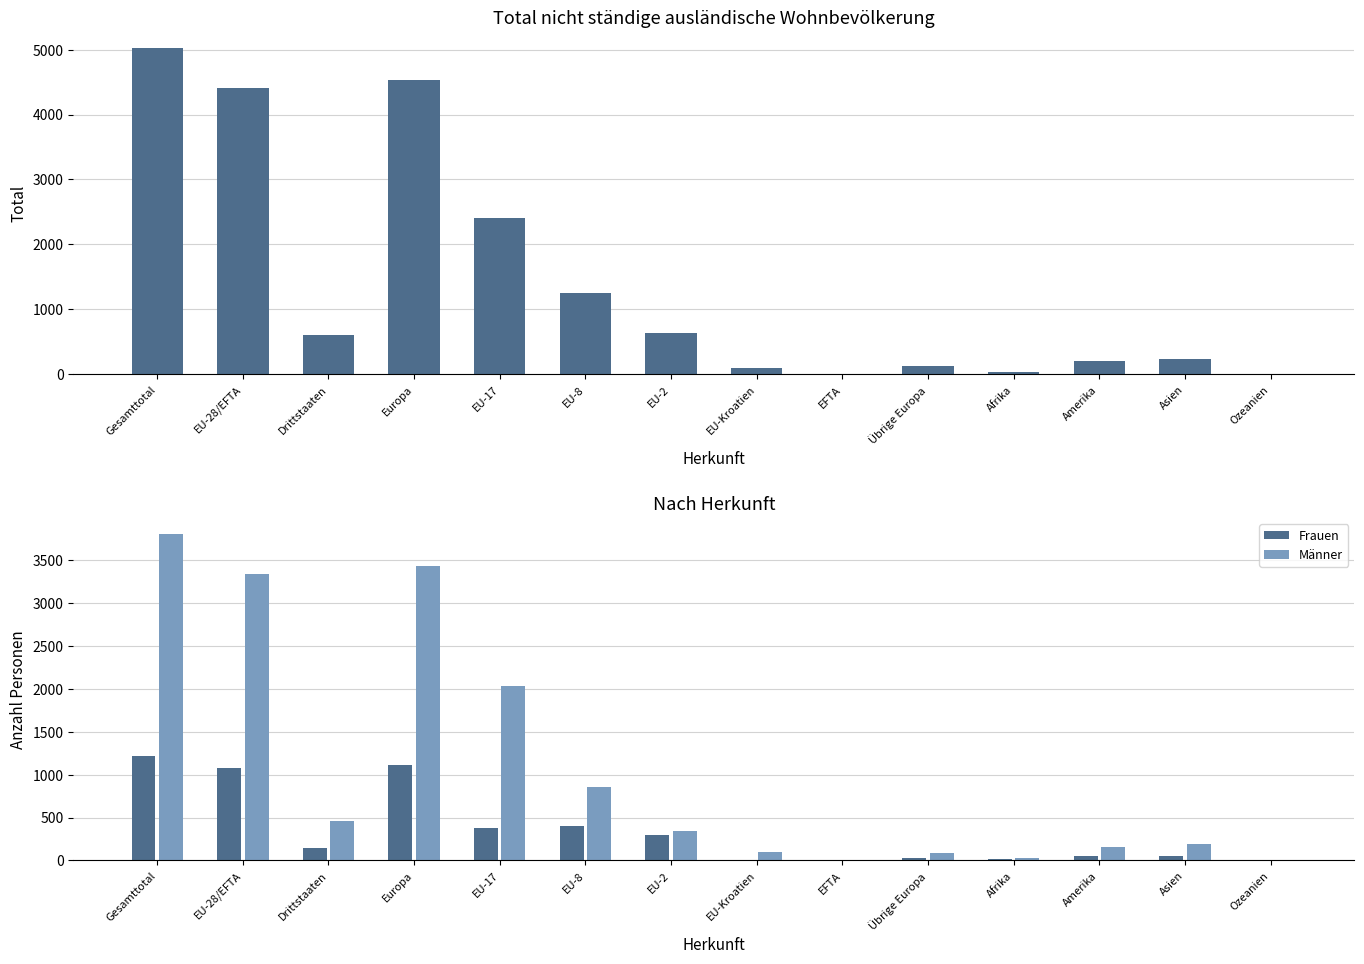

List the series in order of their overall mean, highest first.

Total, Männer, Frauen